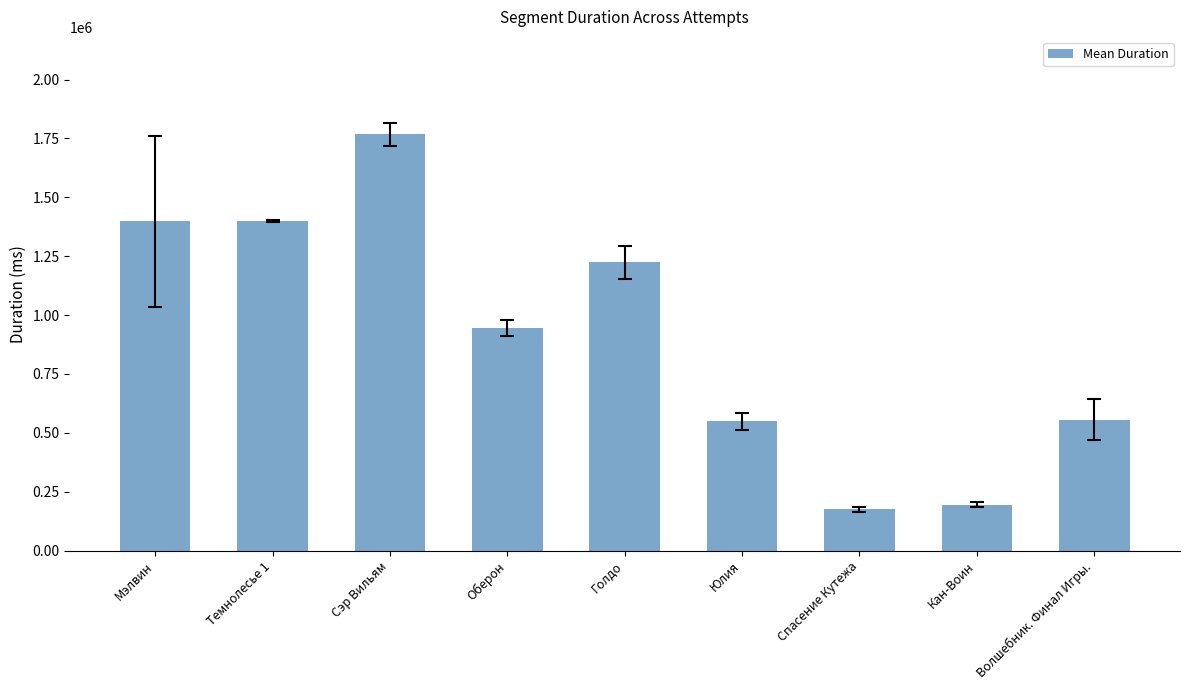

Where does the data first go above 944174?

Мэлвин